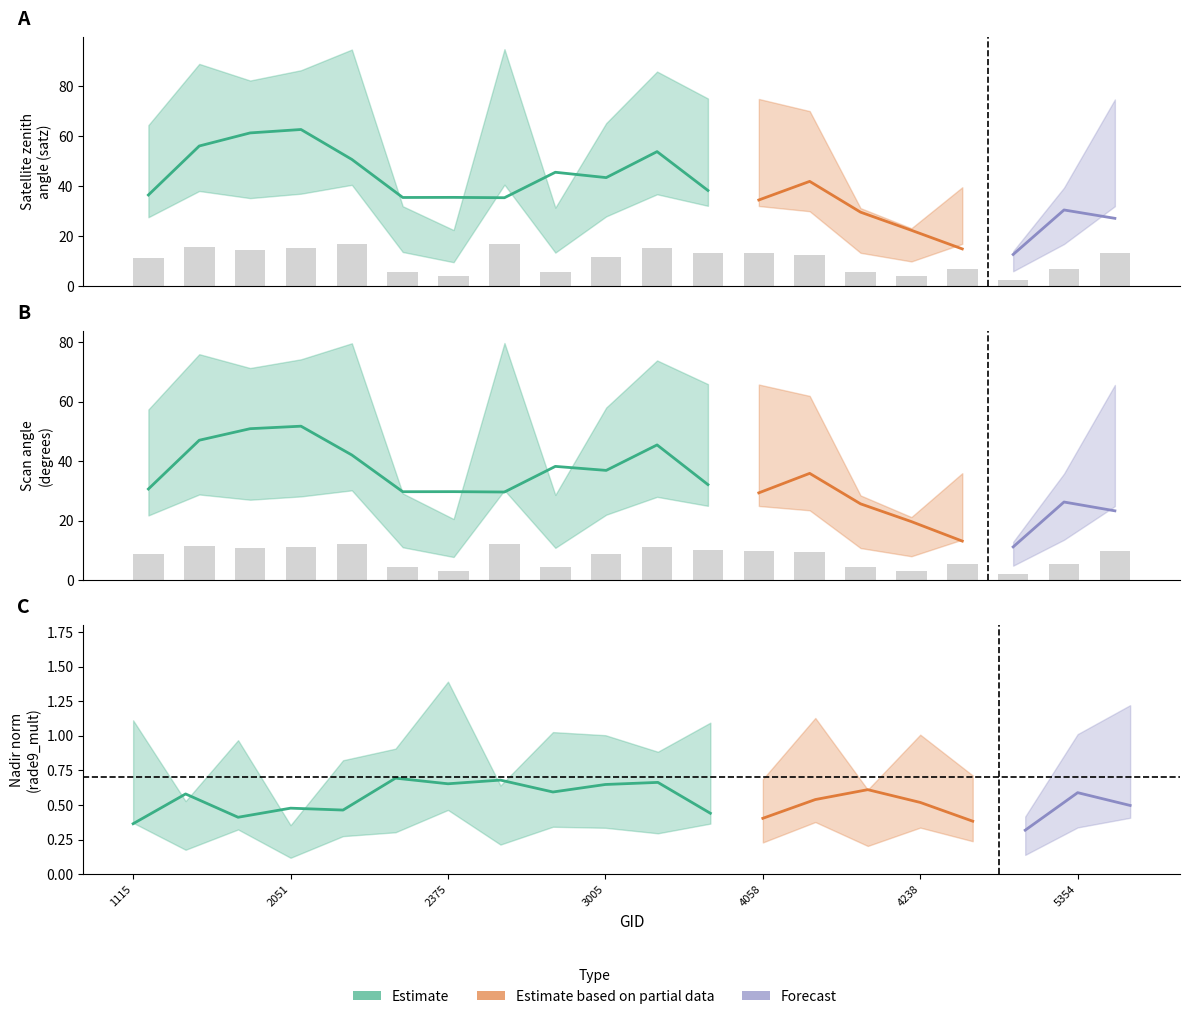

Rank the categories by scan_angle value from lowest to highest.

5318, 2375, 4238, 4193, 2960, 2348, 5354, 4697, 1115, 3005, 4157, 5390, 4058, 3410, 1988, 3266, 2051, 1790, 2249, 2870